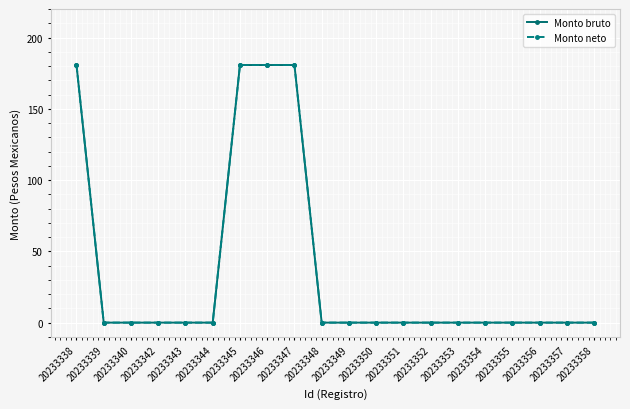

Does the chart have visible grid lines?

Yes